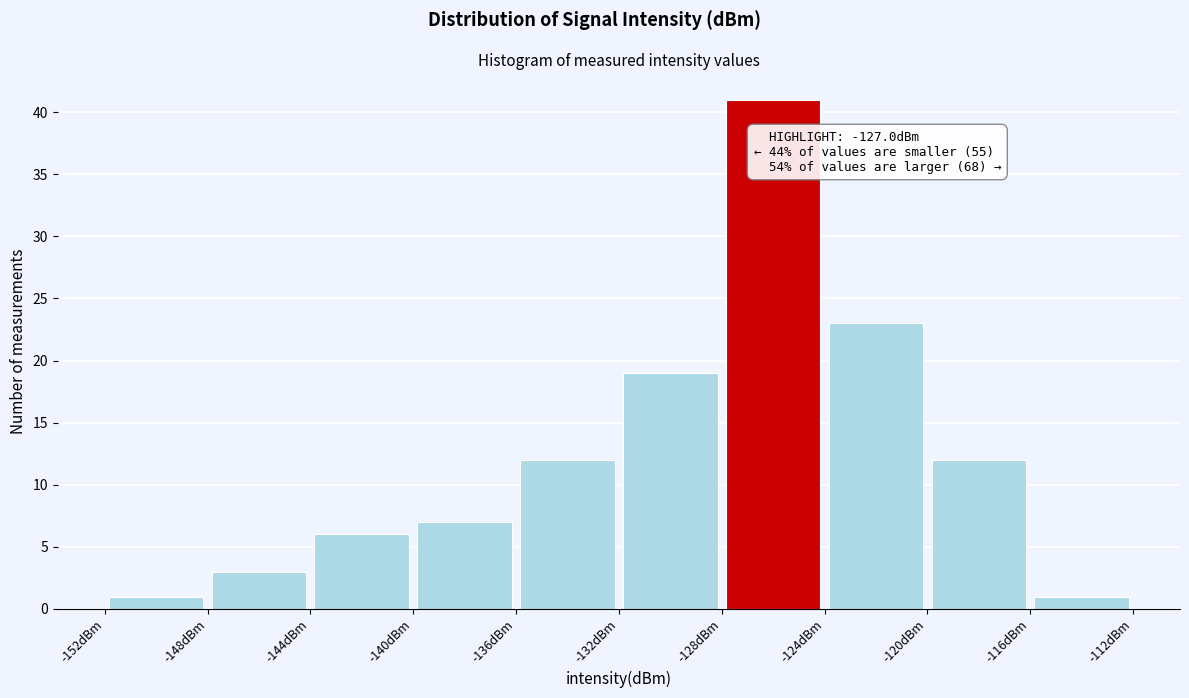

Over which range of the x-axis is the bar tallest?

-128 to -124